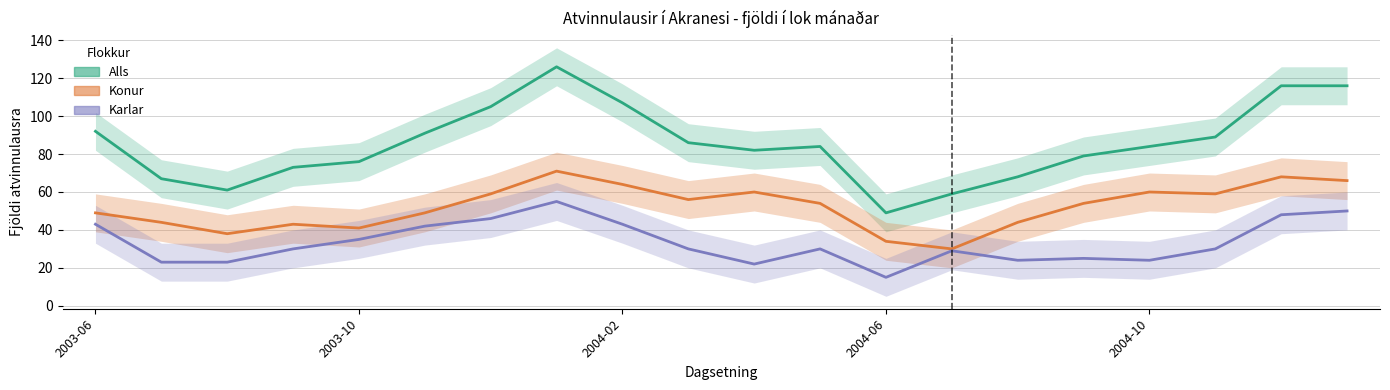

Is the value of Karlar at 9 greater than the value of Konur at 2003-06?

No